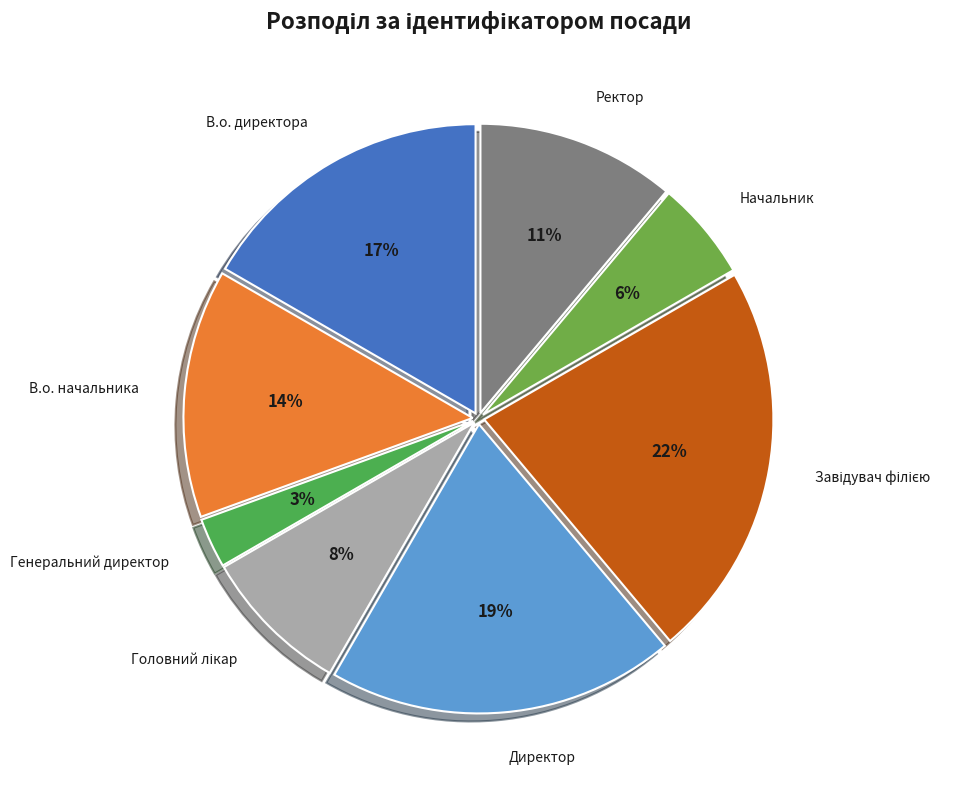

To the nearest percent, what is the combined percentage of В.о. начальника and Ректор?

25%